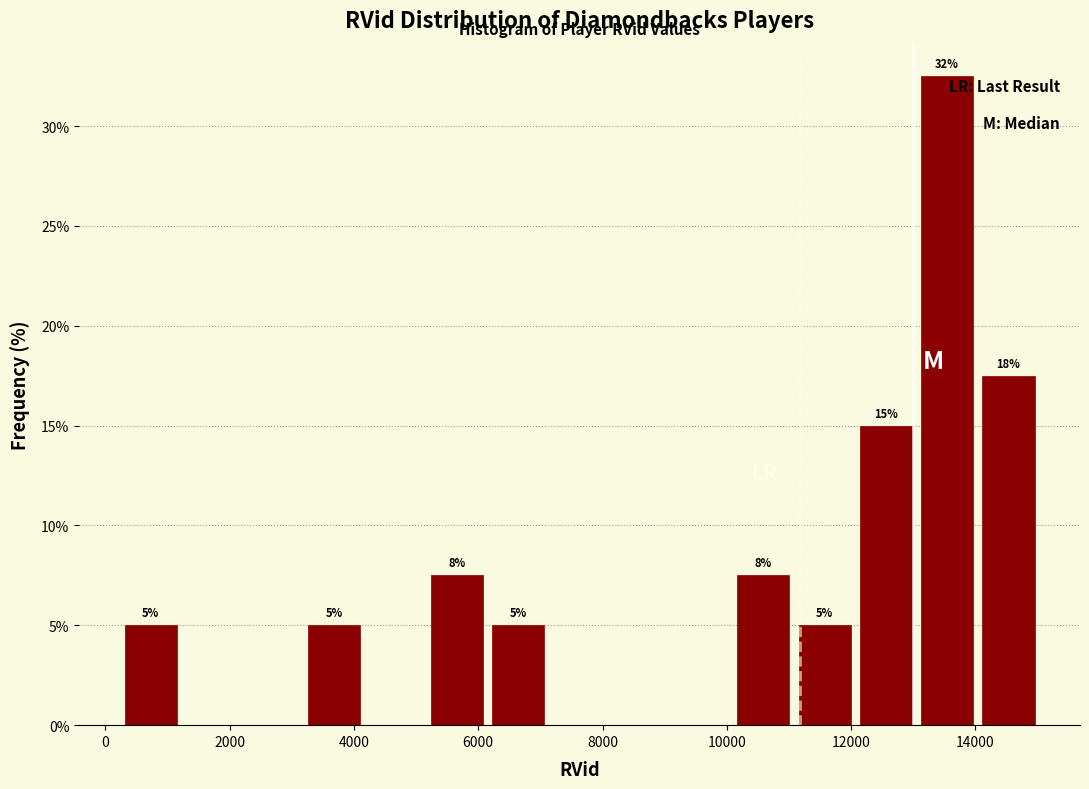

Over which range of the x-axis is the bar tallest?

13000 to 14000